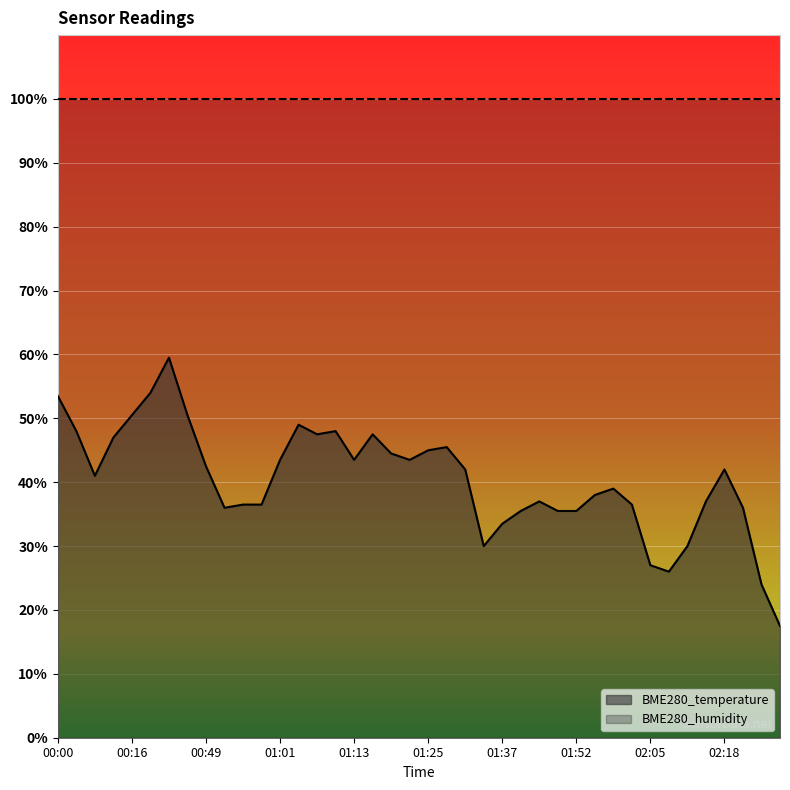

The chart shows a value of 30.0 at 01:34. True or false?

True